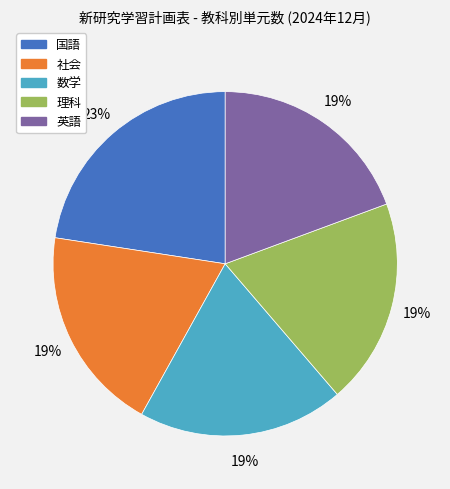

Does 社会 represent more than half of the total?

No